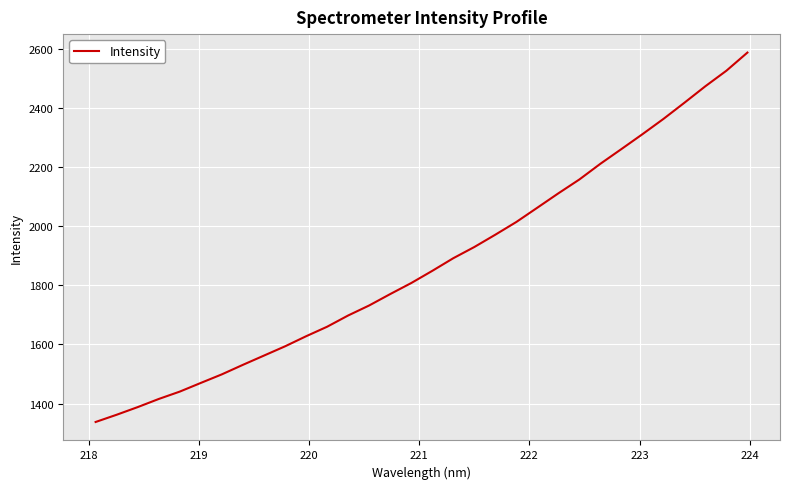

What is the smallest value displayed?

1337.8